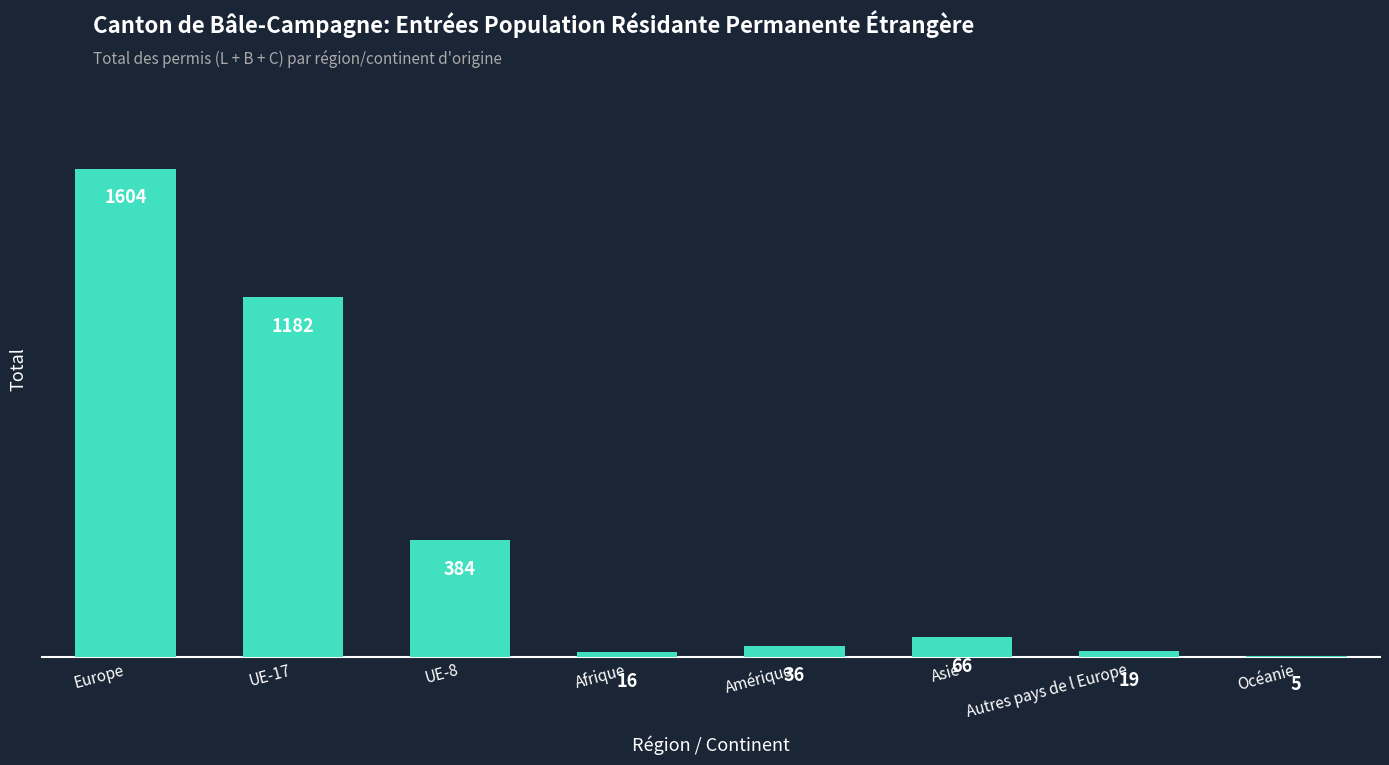

Which label corresponds to the largest value in the chart?

Europe